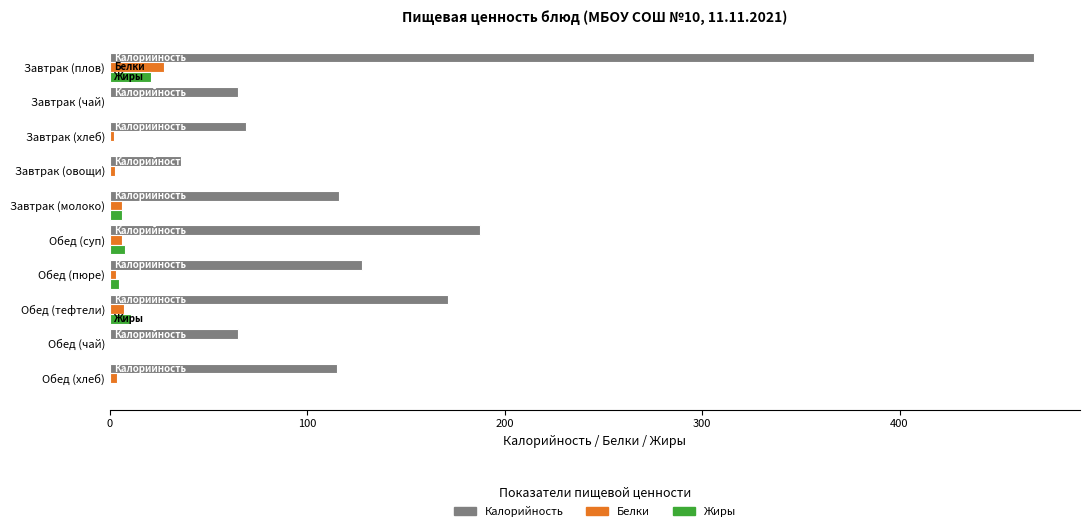

Is it true that Калорийность equals 47.3 at Обед (пюре)?

False